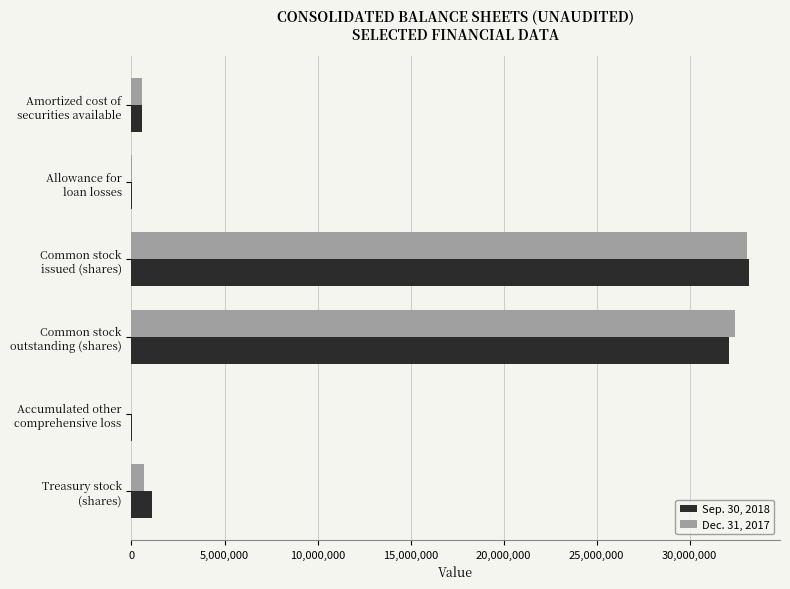

What are all the series names shown in the legend?

Sep. 30, 2018, Dec. 31, 2017